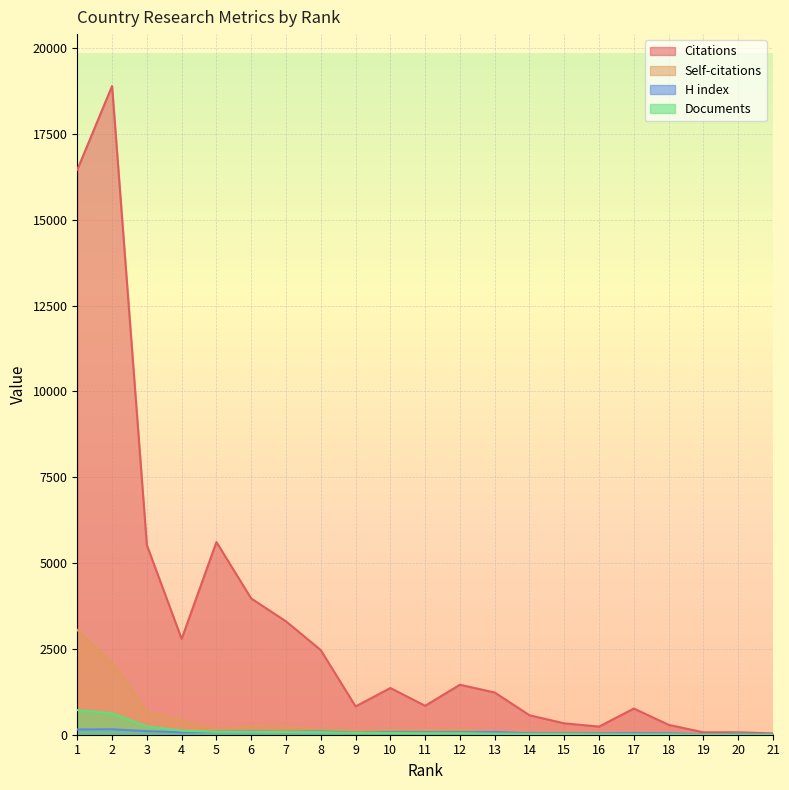

What is the difference between the maximum and minimum values in the Documents series?

715